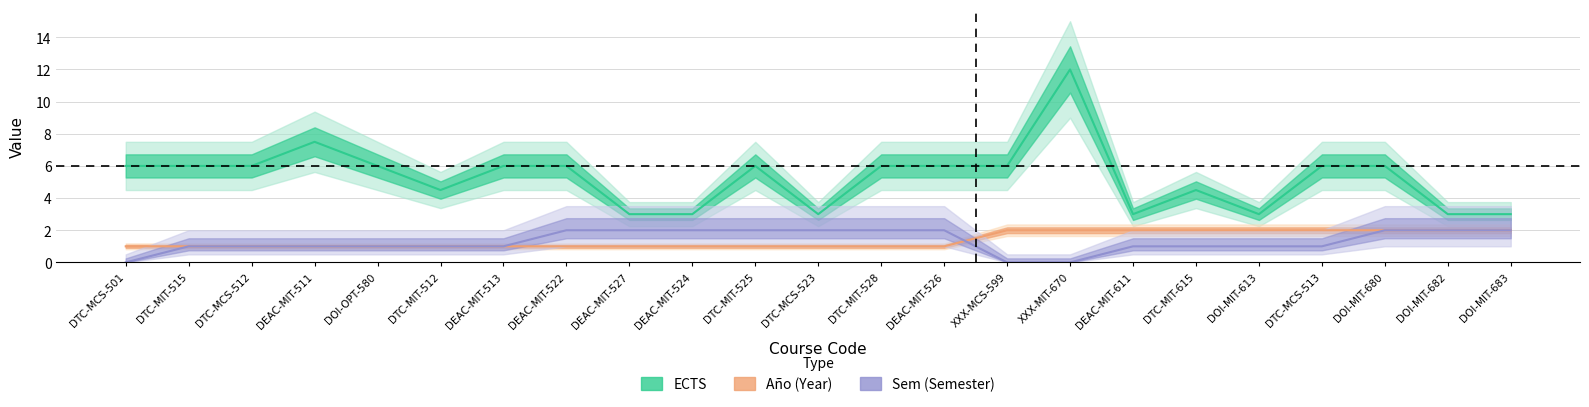

Where is Sem nearest to the value 1?

DTC-MIT-515